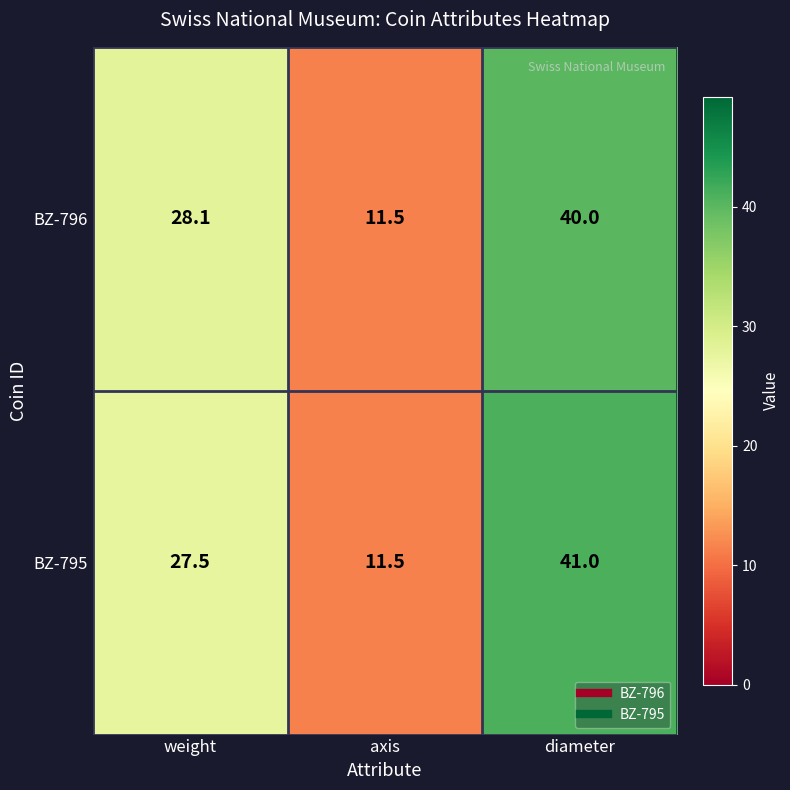

What is the sum of all BZ-796 values?

79.6